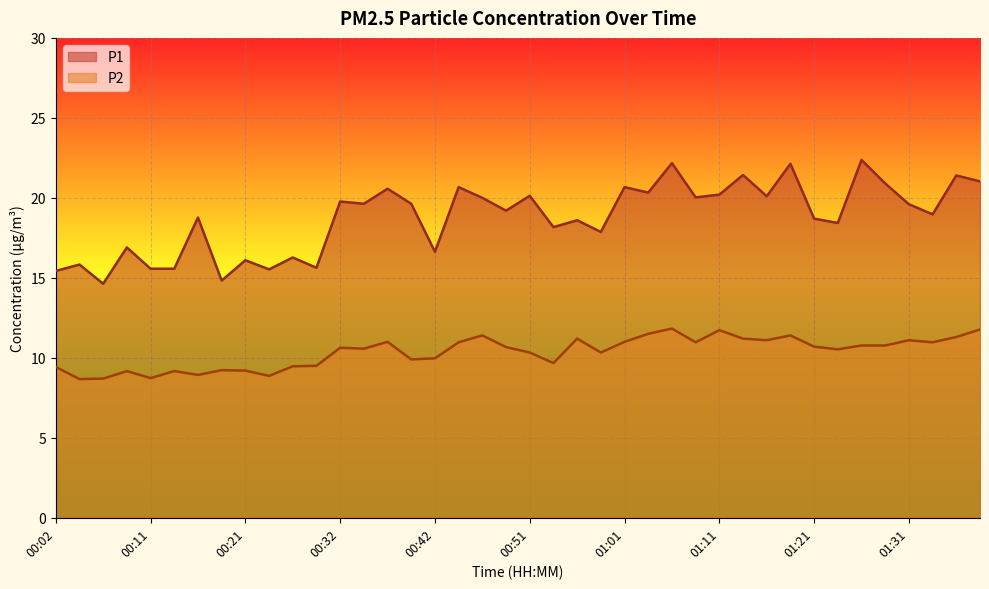

Count the number of data series in this chart.

2